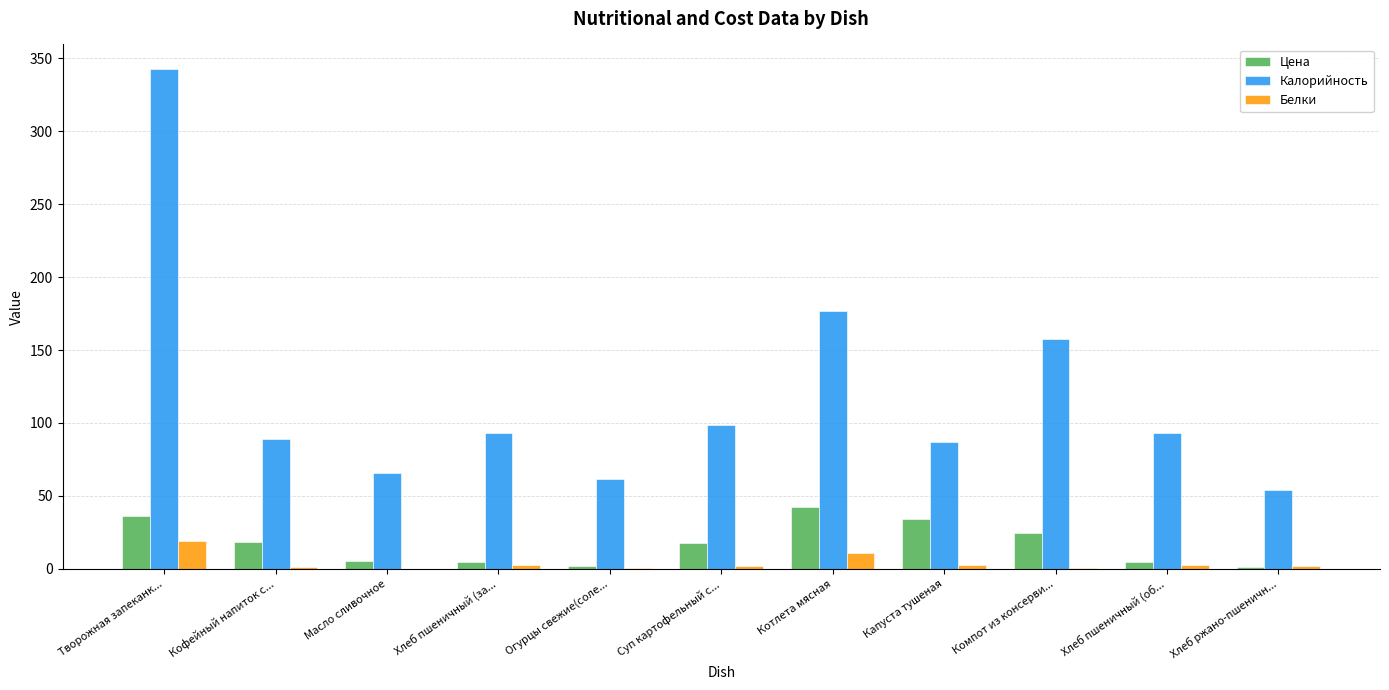

What are all the series names shown in the legend?

Цена, Калорийность, Белки